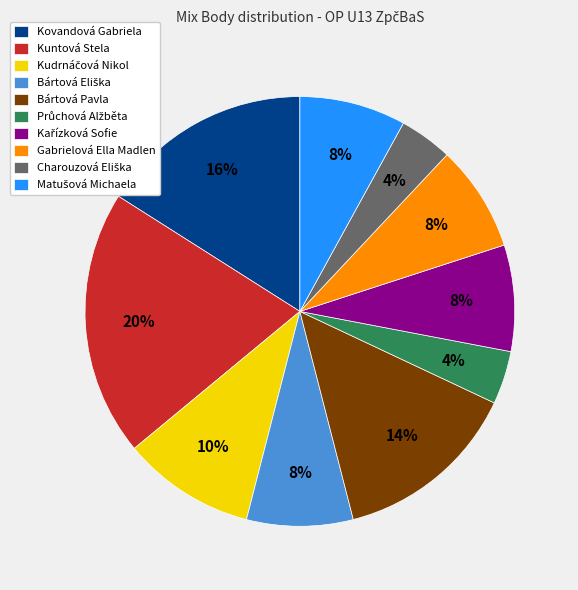

Does any single category account for the majority?

No